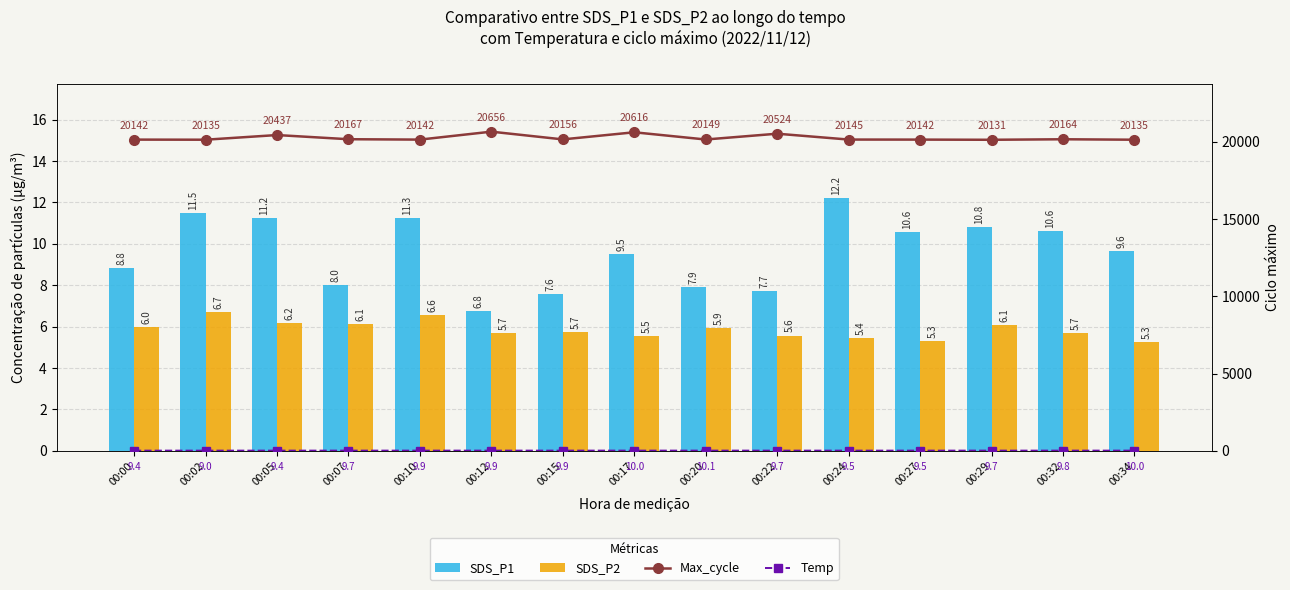

What is the minimum value shown in the chart?

5.3